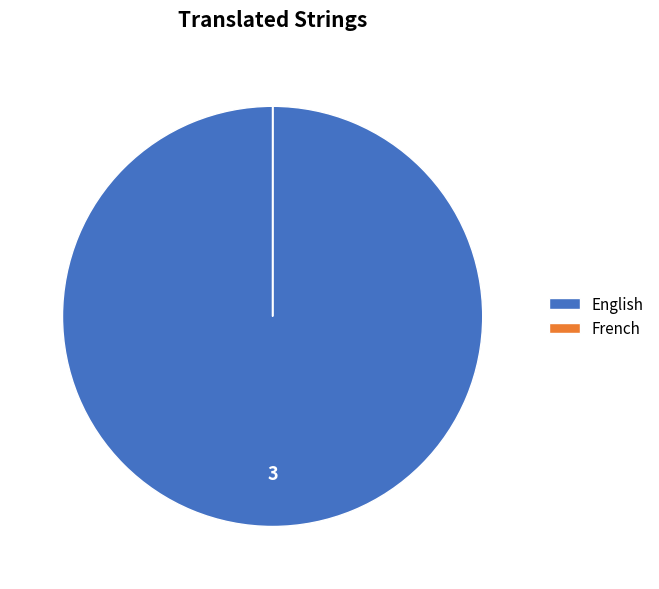

Is it true that English is 100% of the pie?

True